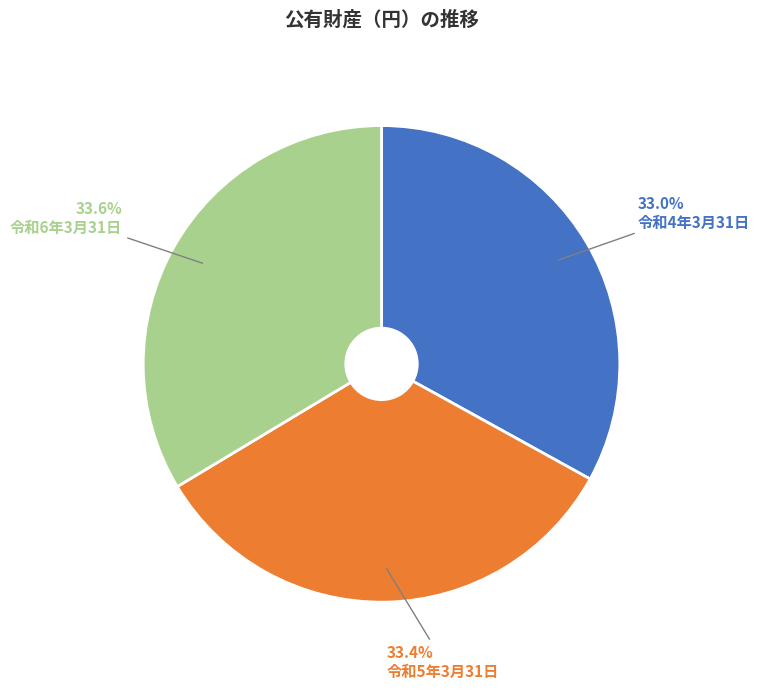

Is there any slice that represents more than half of the pie?

No